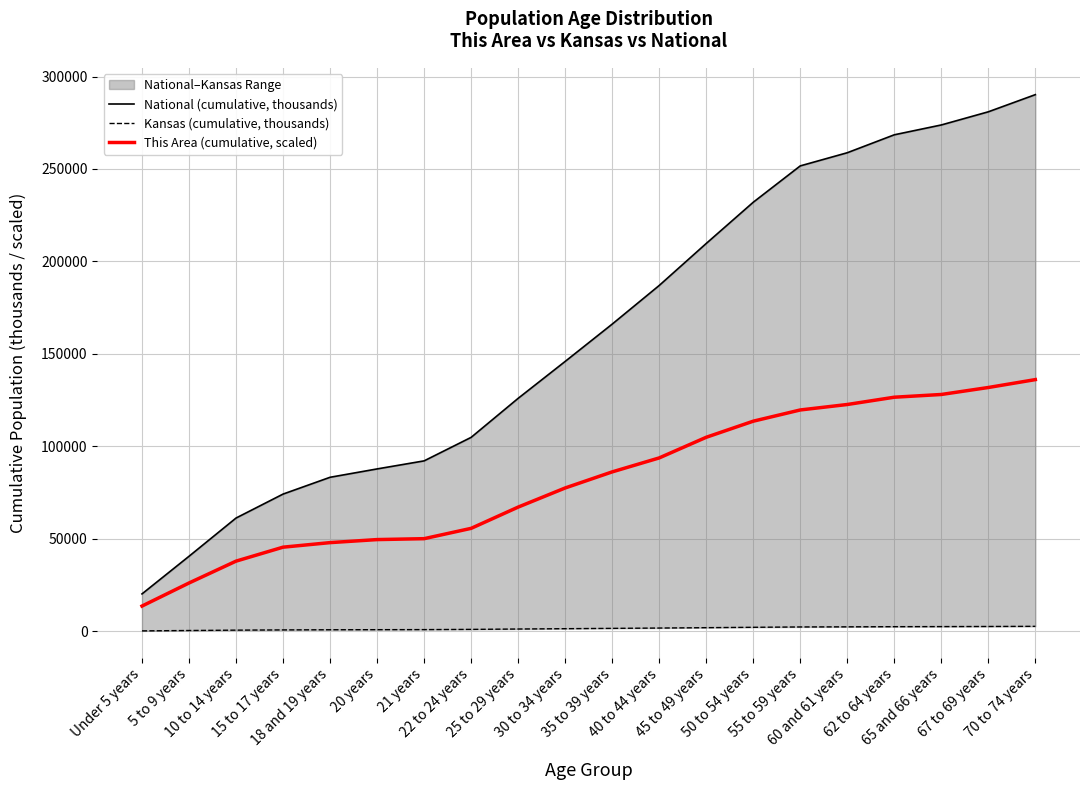

What is the label of the 4th point from the right?

62 to 64 years